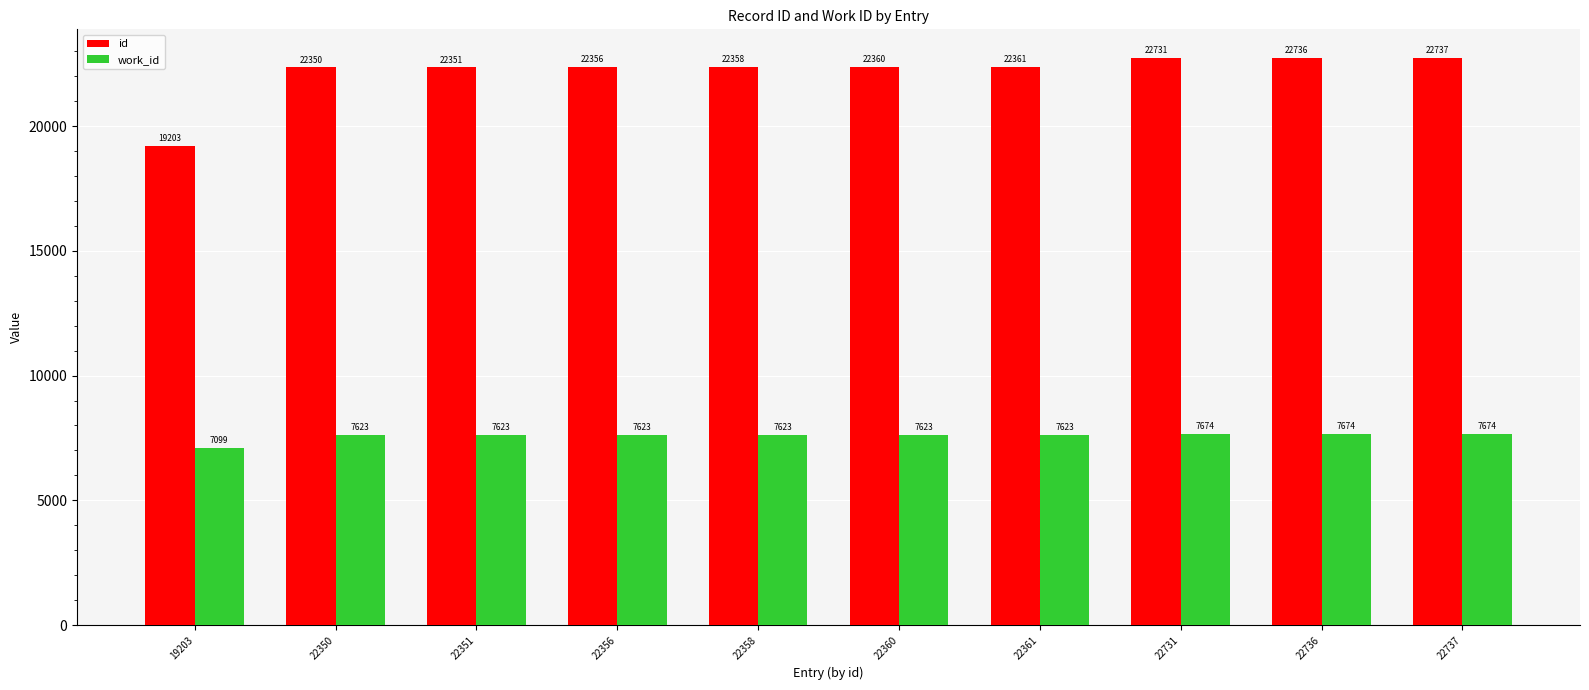

What is the total value across all series at 22356?

29979